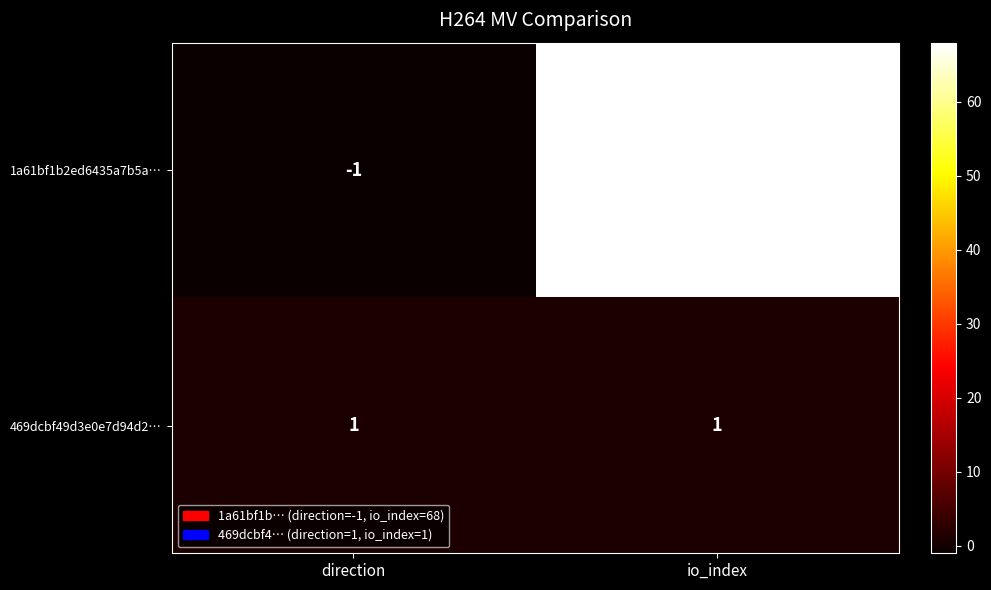

At which label is 1a61bf1b2ed6435a7b5a… closest to 33?

direction